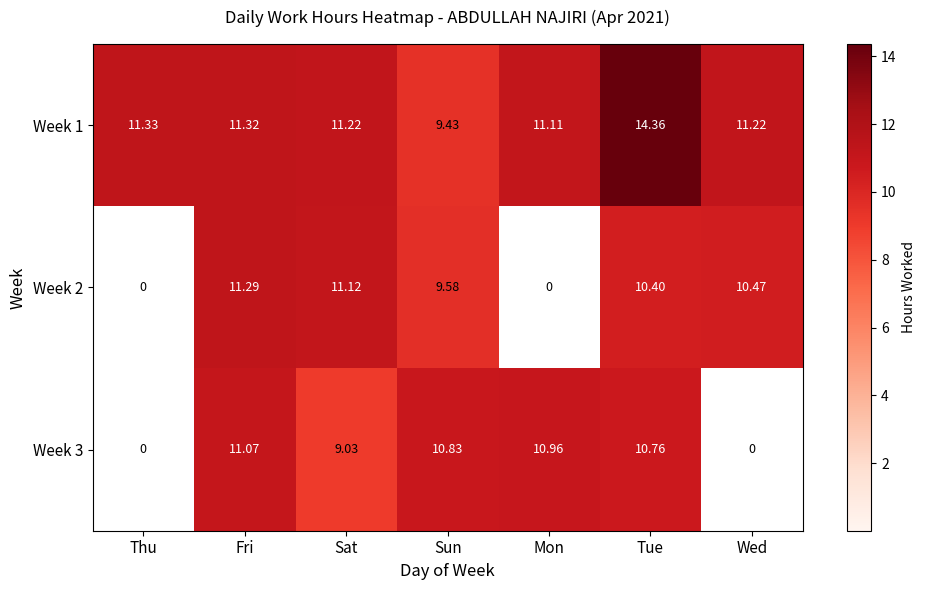

How many values in Week 3 are above zero?

5